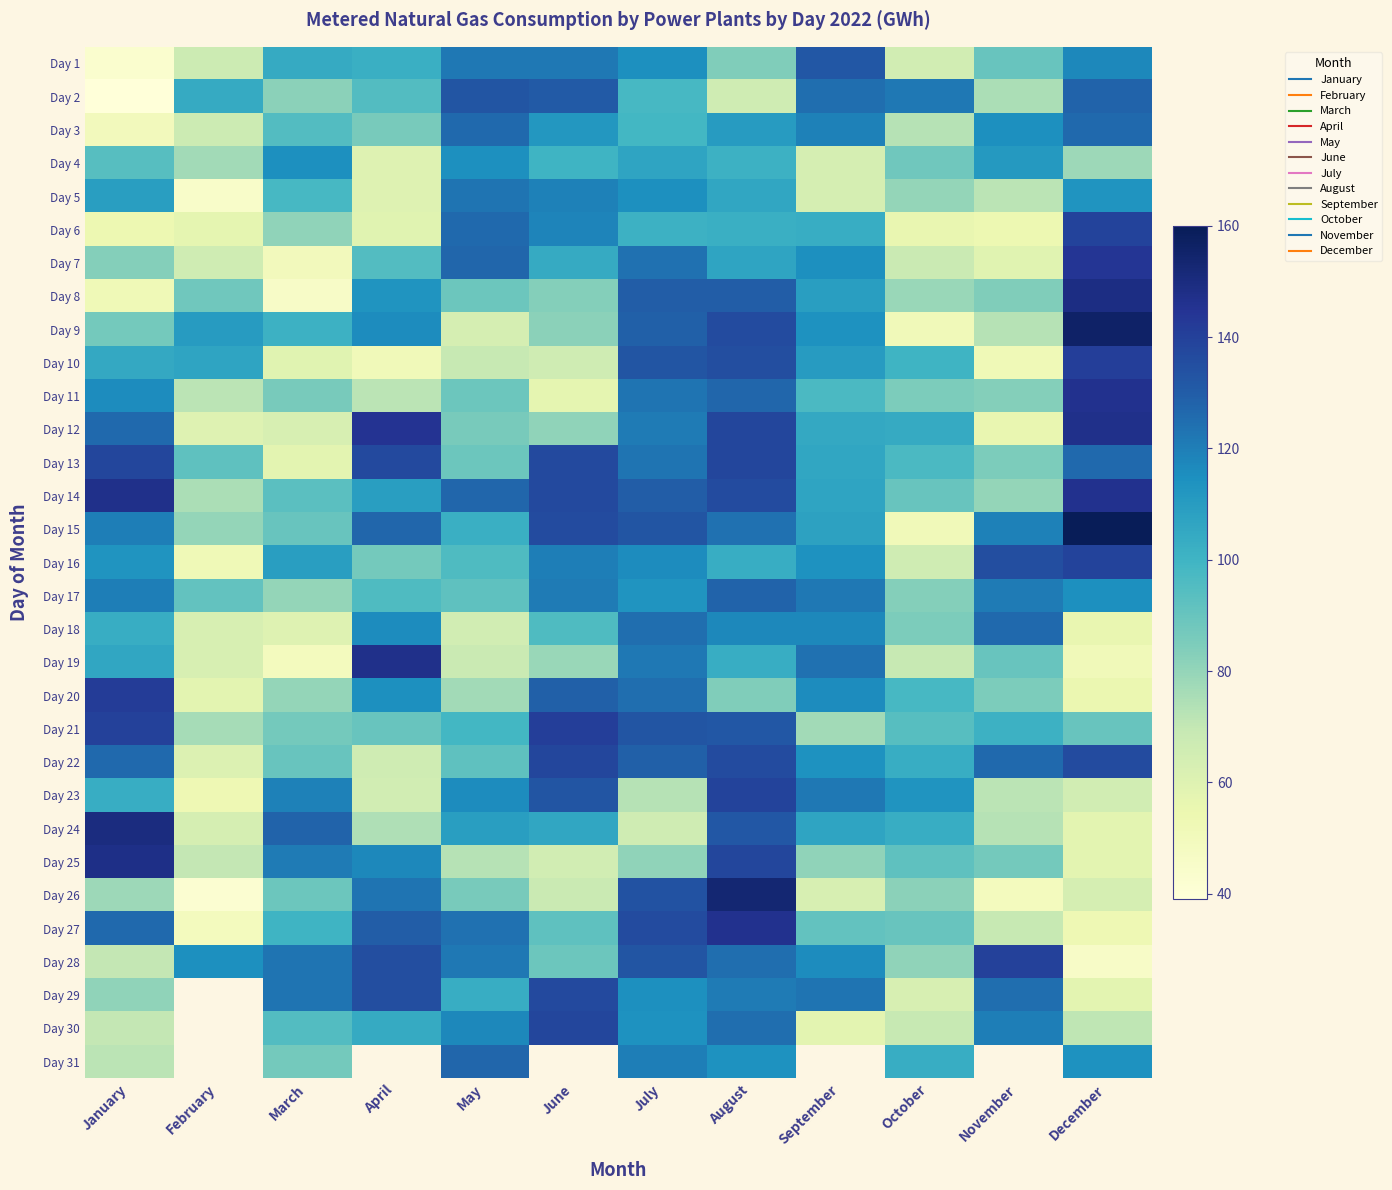

What is the minimum value for Day 24?

58.0